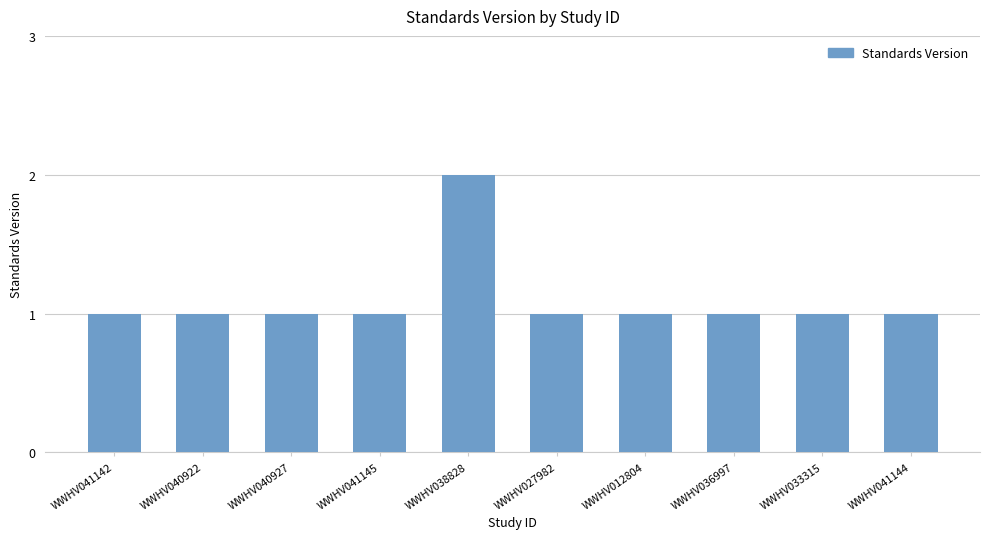

What position from the left is WWHV041144?

10